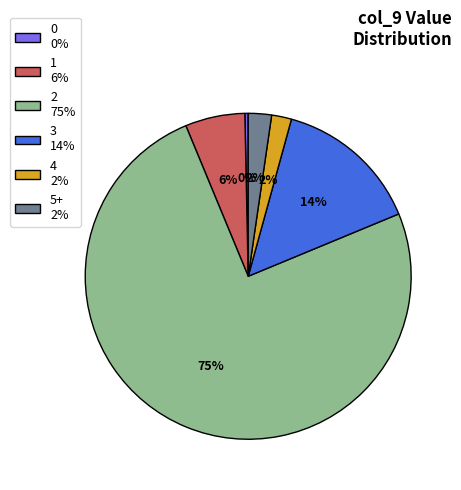

To the nearest percent, what is the average slice percentage?

17%